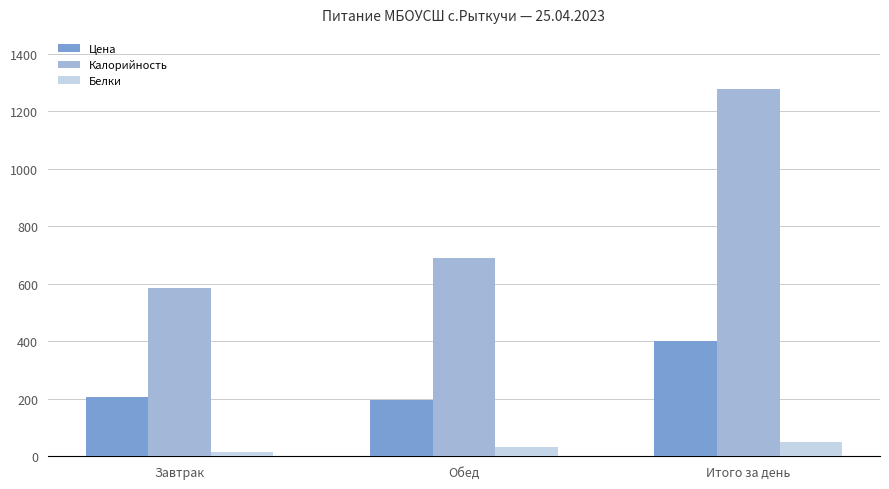

Rank the series by their maximum value, from lowest to highest.

Белки, Цена, Калорийность